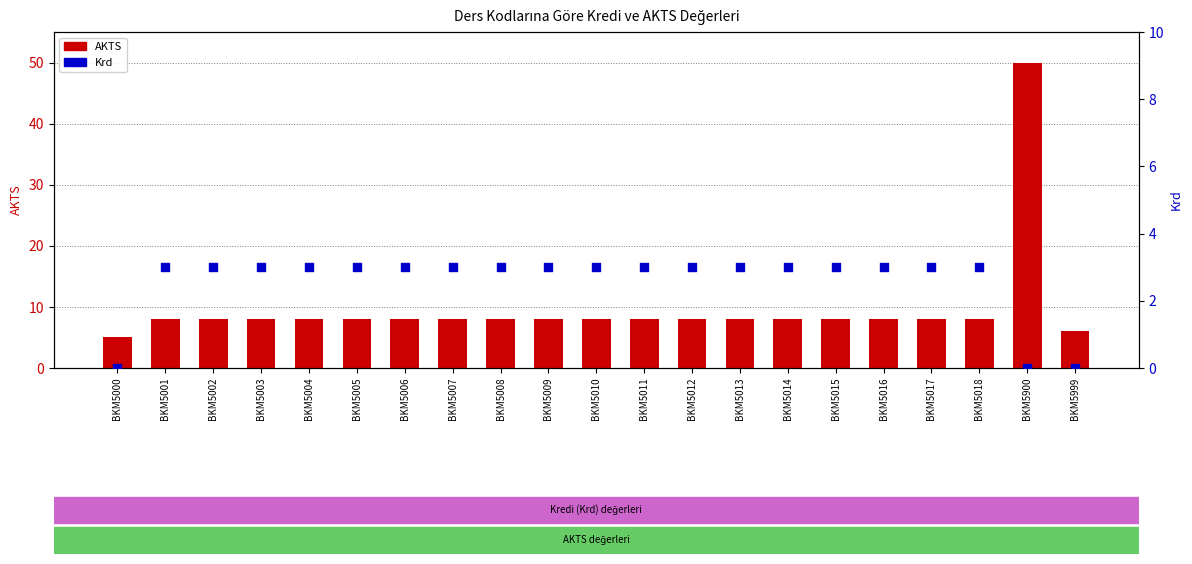

What are all the series names shown in the legend?

AKTS, Krd